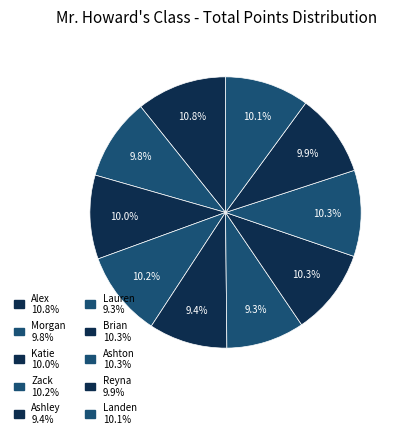

Approximately how many times larger is the value at Morgan compared to Reyna?

1.0